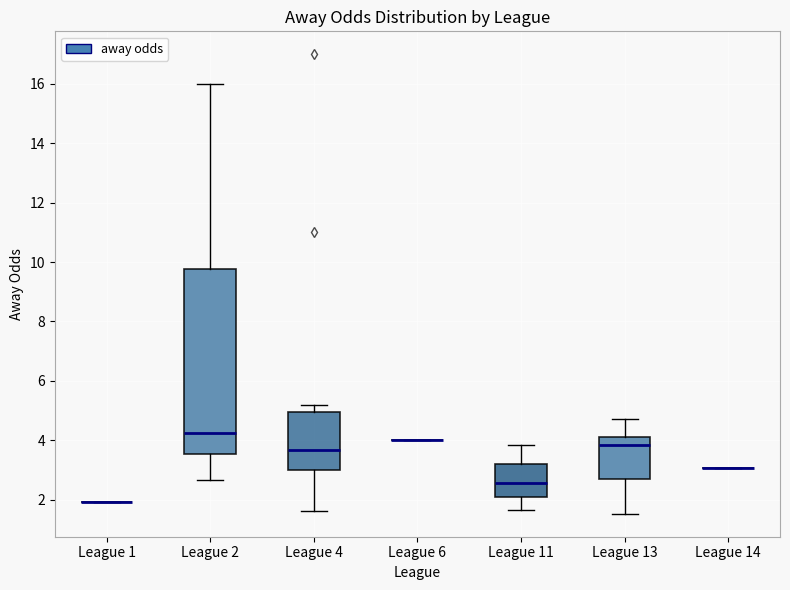

Reading left to right, read every box against the y-axis: the position of its median line, the range the box covers, and the ends of its whiskers. The values are not printed on the chart, so give them approximately, as read against the axis.

League 1: box collapsed to a line at 2.0, whiskers 2.0 to 2.0
League 2: median 4.2, box 3.6 to 9.8, whiskers 2.6 to 16.0
League 4: median 3.6, box 3.0 to 5.0, whiskers 1.6 to 5.2
League 6: box collapsed to a line at 4.0, whiskers 4.0 to 4.0
League 11: median 2.6, box 2.2 to 3.2, whiskers 1.6 to 3.8
League 13: median 3.8, box 2.6 to 4.2, whiskers 1.6 to 4.8
League 14: box collapsed to a line at 3.0, whiskers 3.0 to 3.0